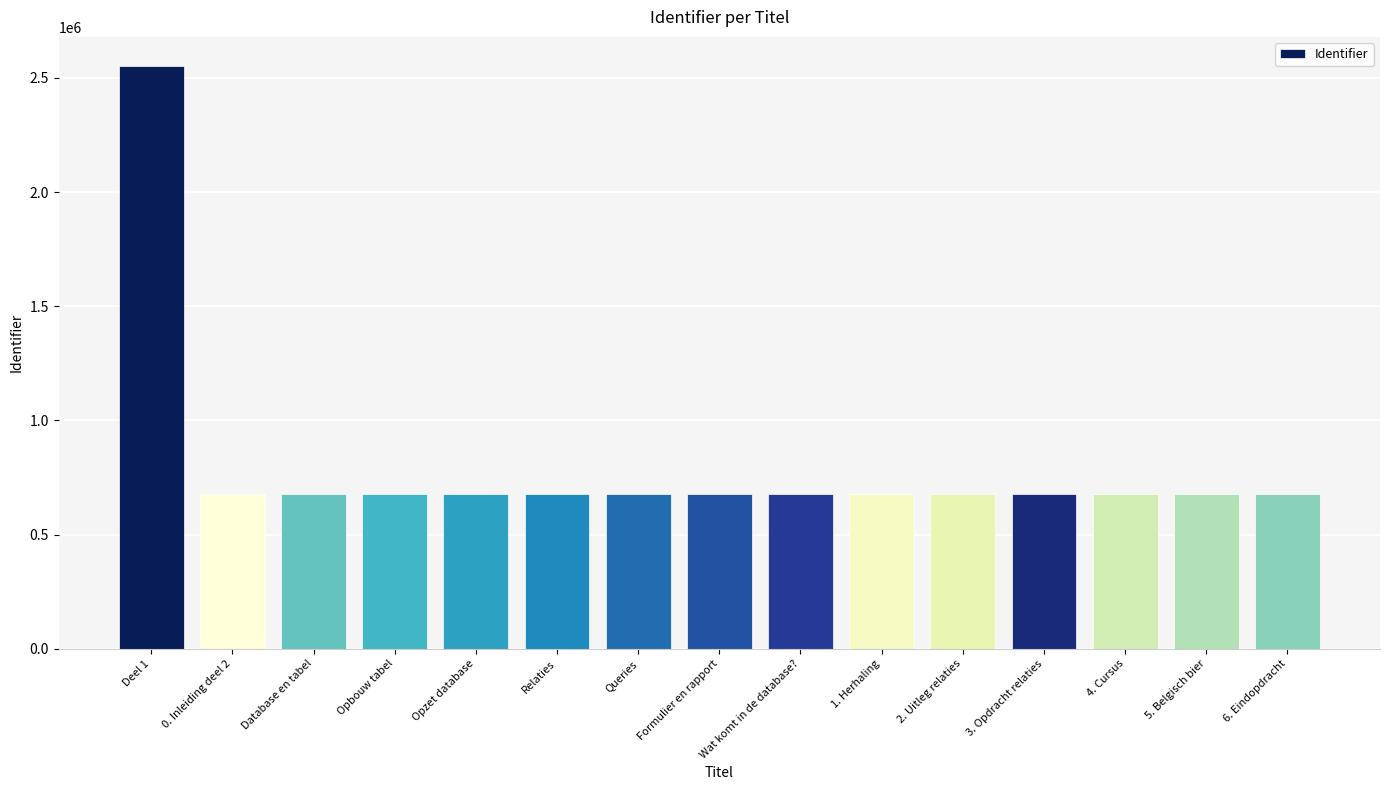

Is it true that the value at Relaties is 165171?

False